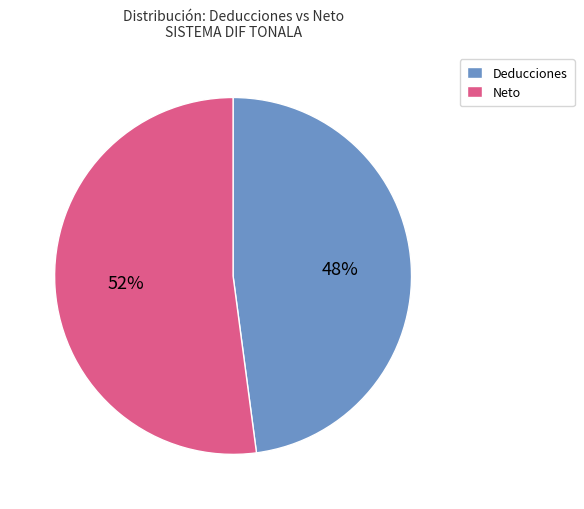

To the nearest percent, what portion does Deducciones represent?

48%